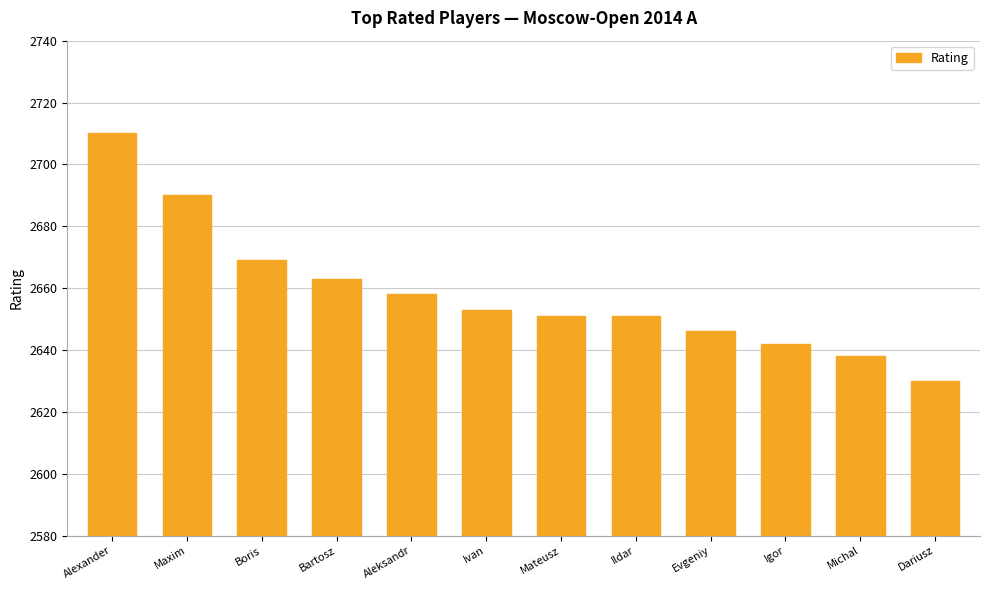

At which label does the data first exceed 2653?

Alexander